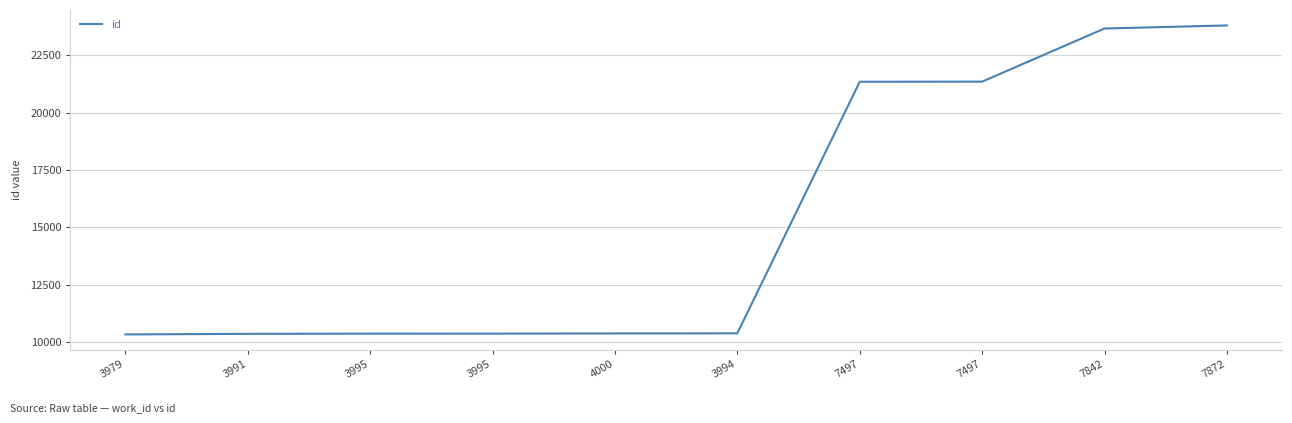

What is the ratio of the value at 3995 to the value at 3979?

1.0